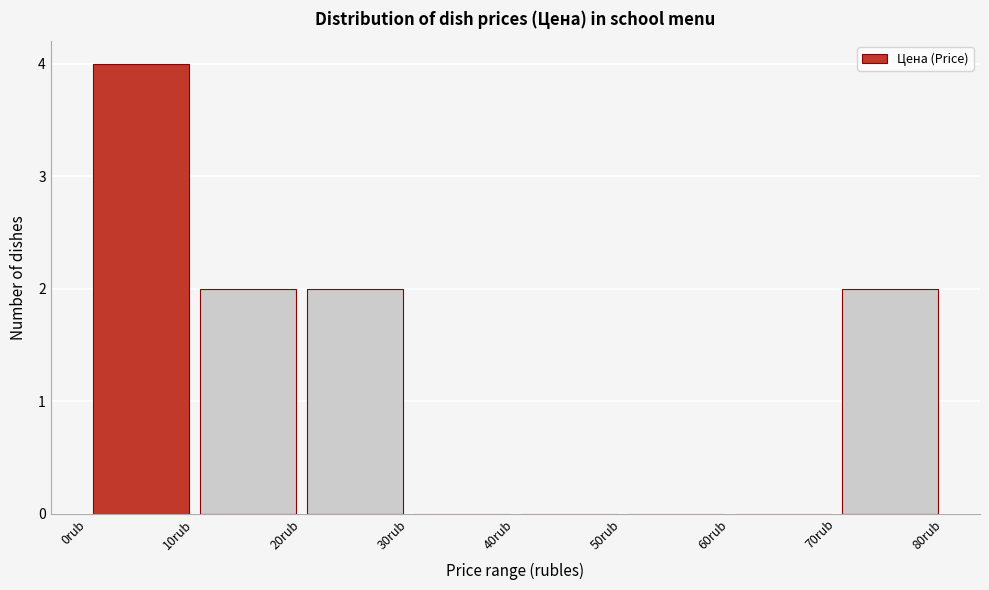

What is the height of the bar covering 0 to 10 on the x-axis? The values are not printed on the chart, so give them approximately, as read against the axis.

4